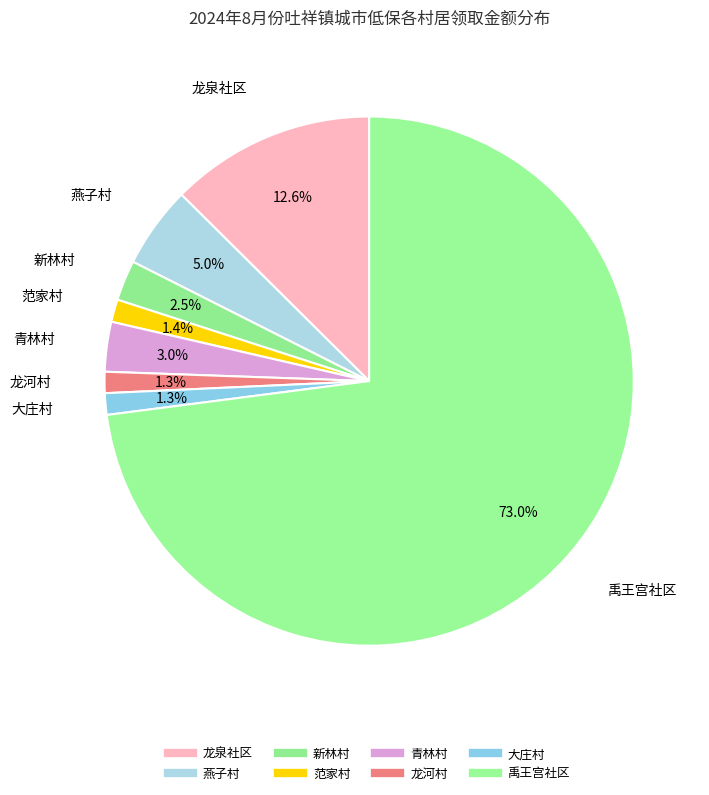

How many slices are in this pie chart?

8